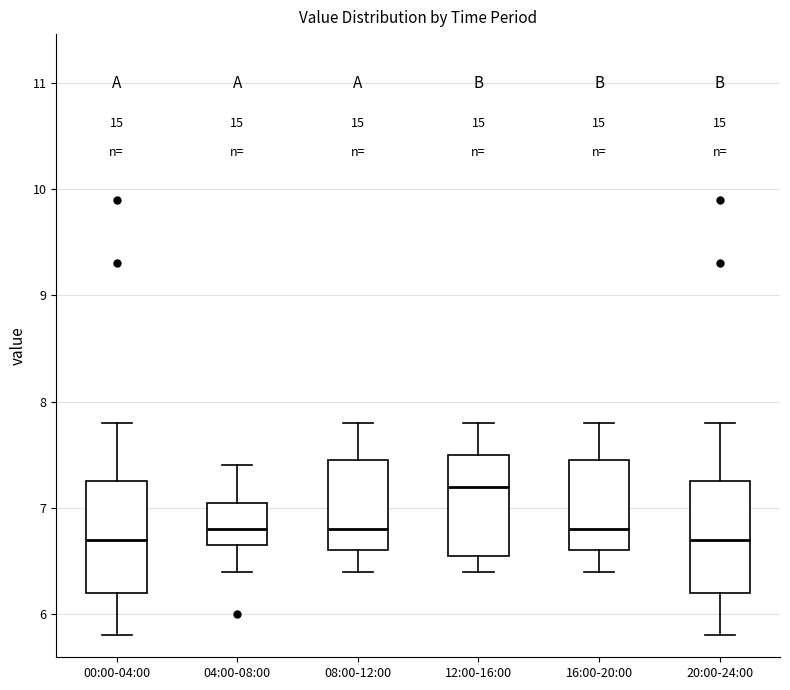

Where is the lower edge of the box for 16:00-20:00 on the y-axis? The values are not printed on the chart, so give them approximately, as read against the axis.

6.6